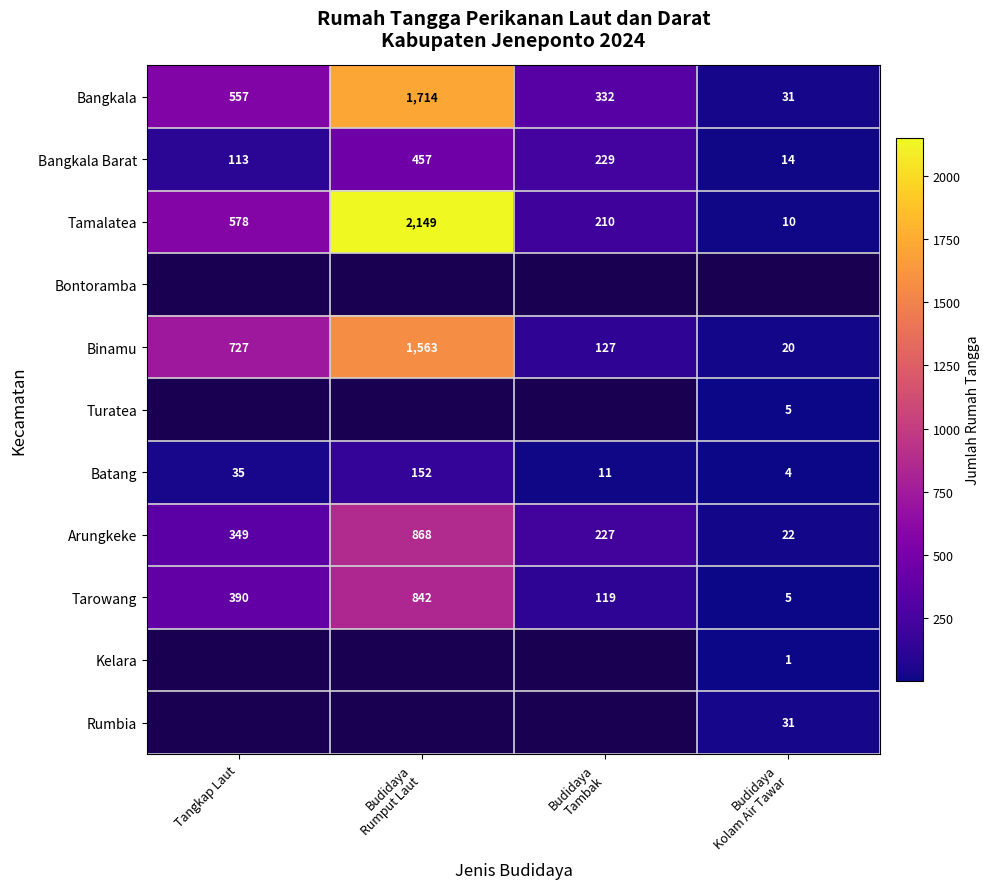

What is the highest value of the Tarowang series?

842